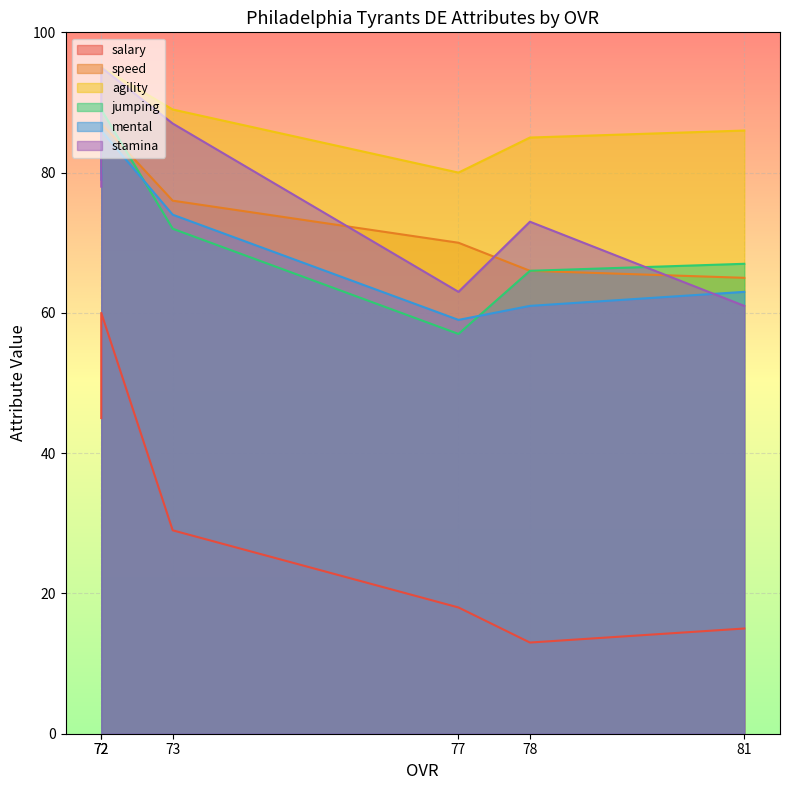

Is it true that mental equals 86 at 72?

True